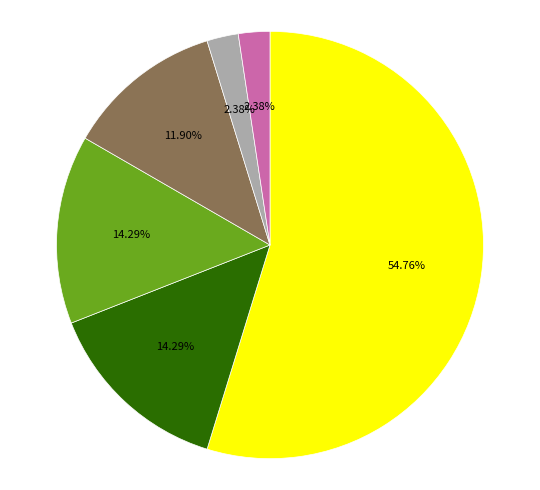

Is there any slice that represents more than half of the pie?

Yes